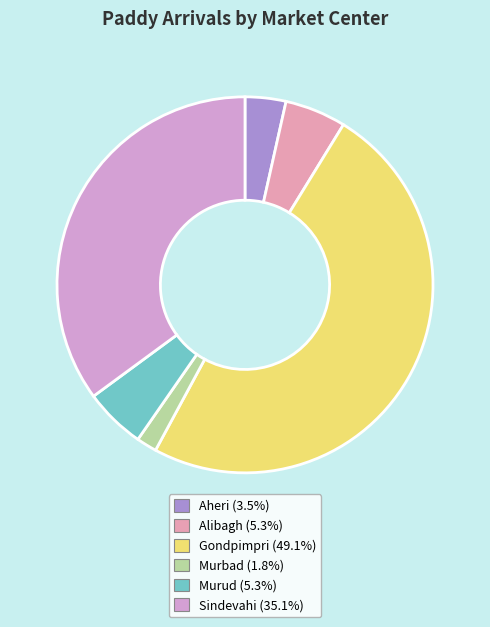

Approximately how many times larger is the value at Murud compared to Aheri?

1.5